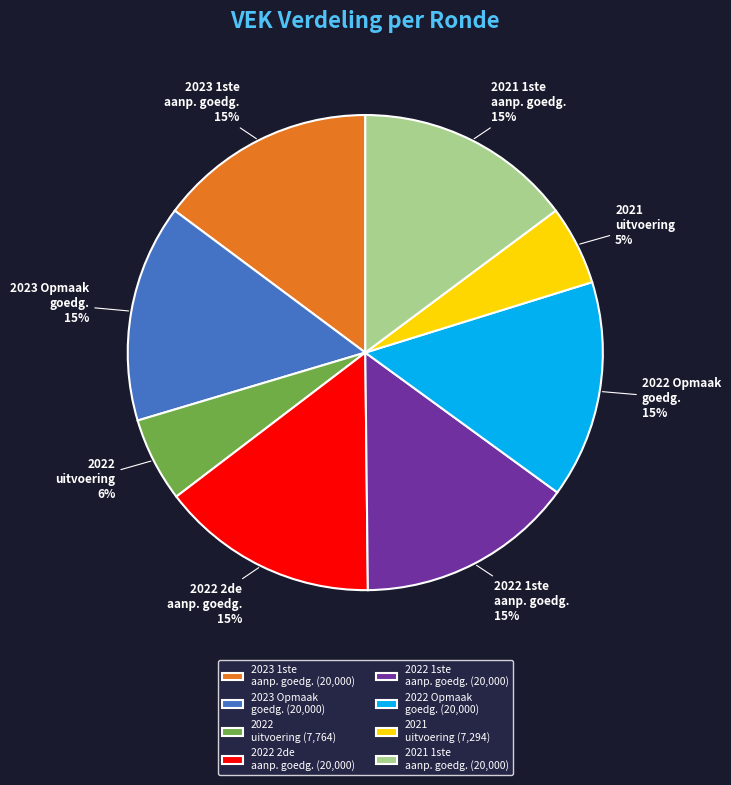

Combined, do 2022 1ste aanp. goedg. and 2021 uitvoering account for over 50%?

No